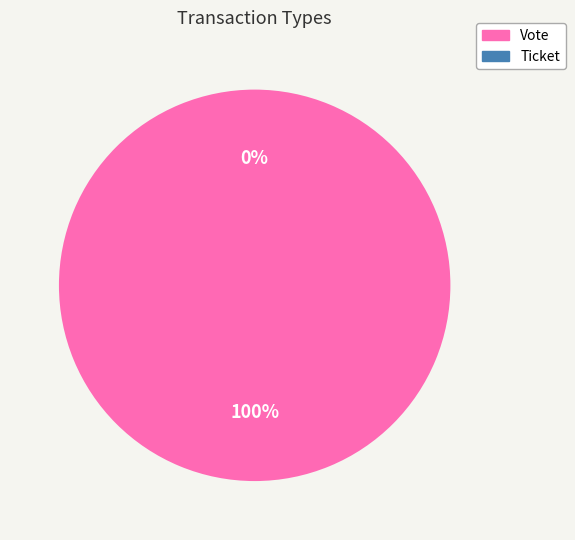

Is there a majority slice in this chart?

Yes